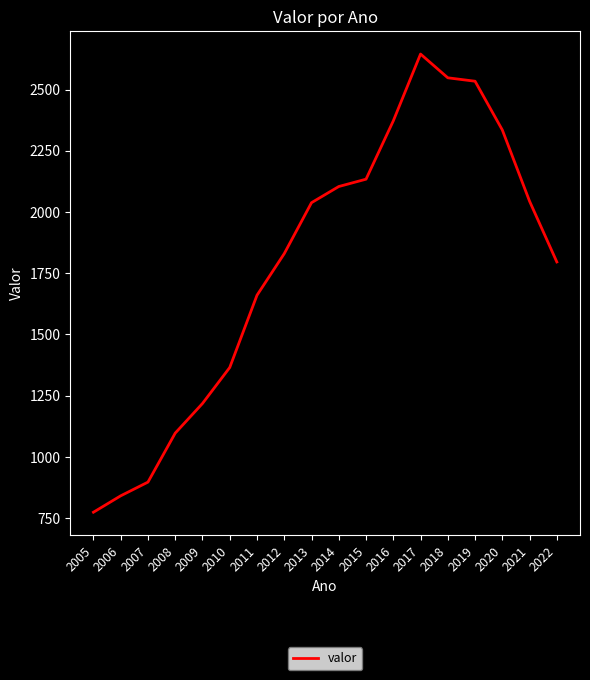

How many lines are shown in the chart?

1